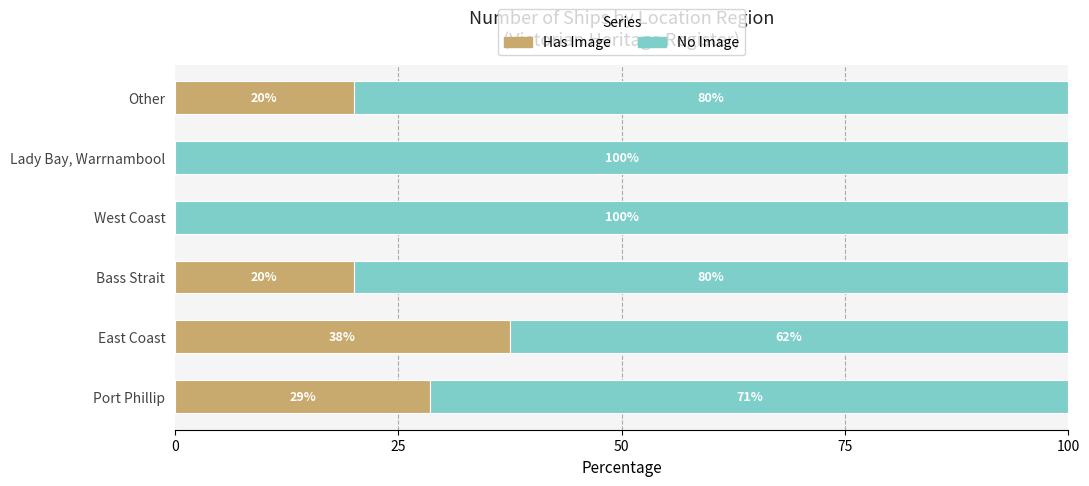

Is it true that Has Image equals 20.0 at Bass Strait?

True